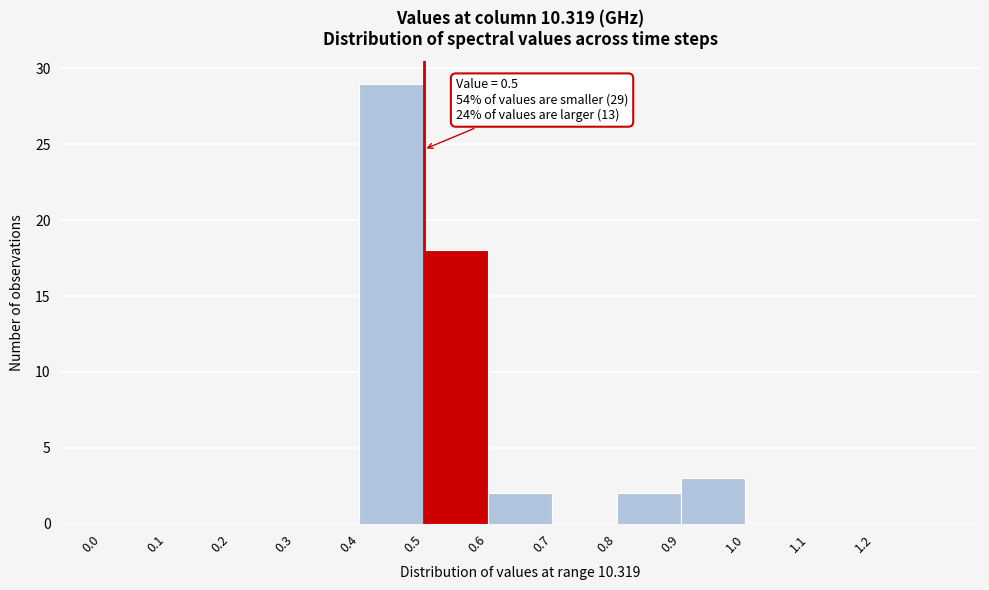

Over which range of the x-axis is the bar tallest?

0.4 to 0.5